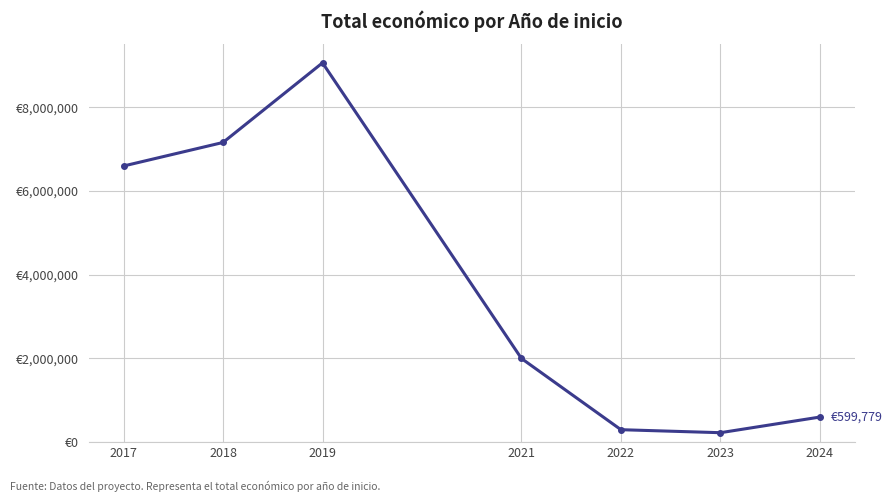

Does the chart display data point markers on the line(s)?

Yes